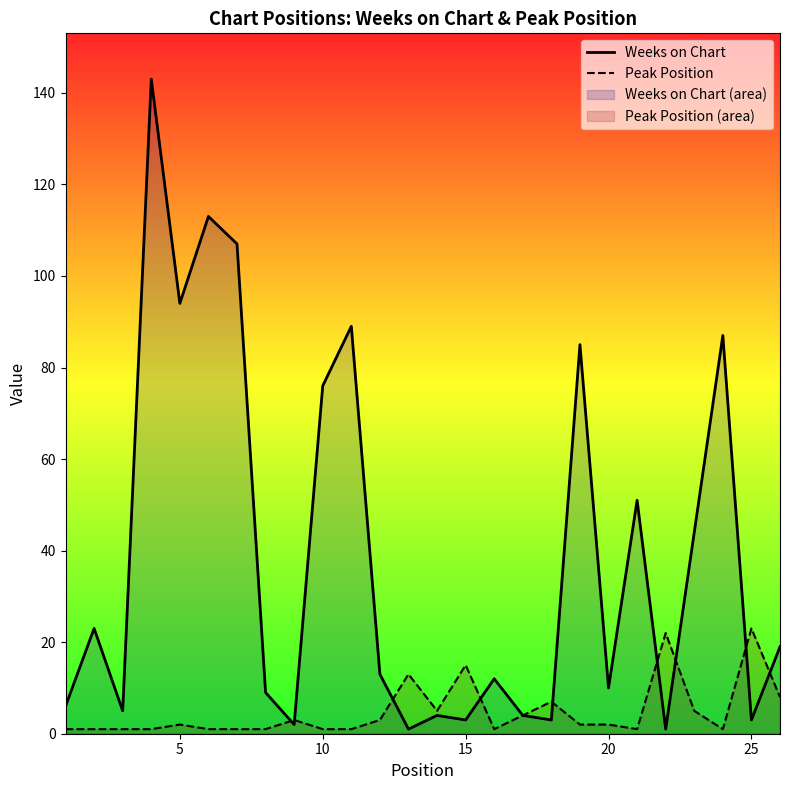

How many intersections are there between Peak Position and Weeks on Chart?

9